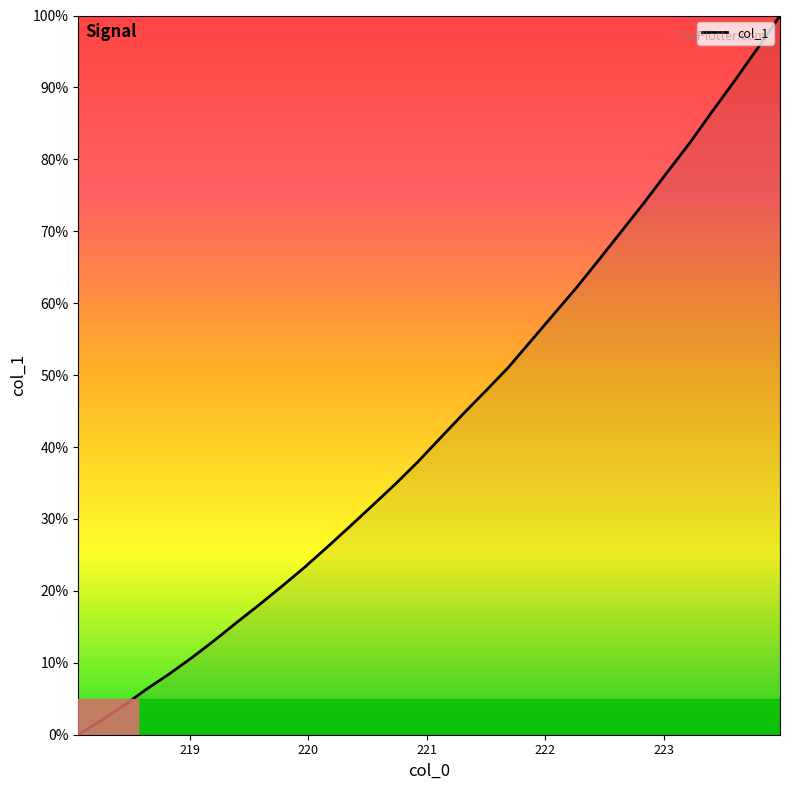

What is the greatest value displayed?

100.0